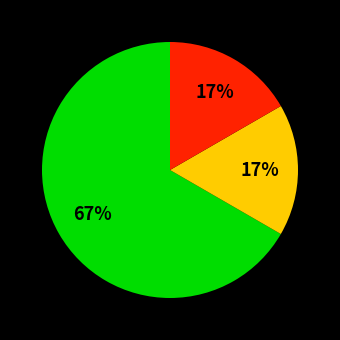

Is there a majority slice in this chart?

Yes